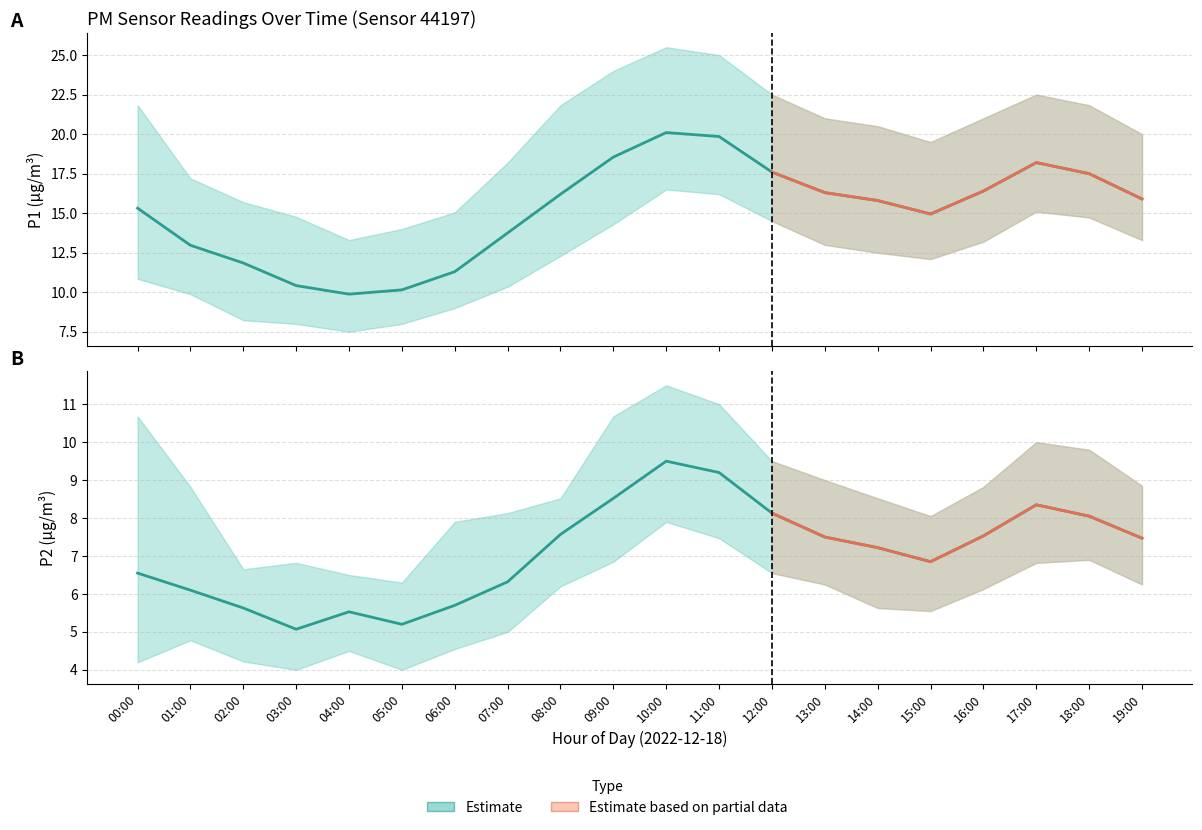

What is the lowest value of the P1_high series?

13.3